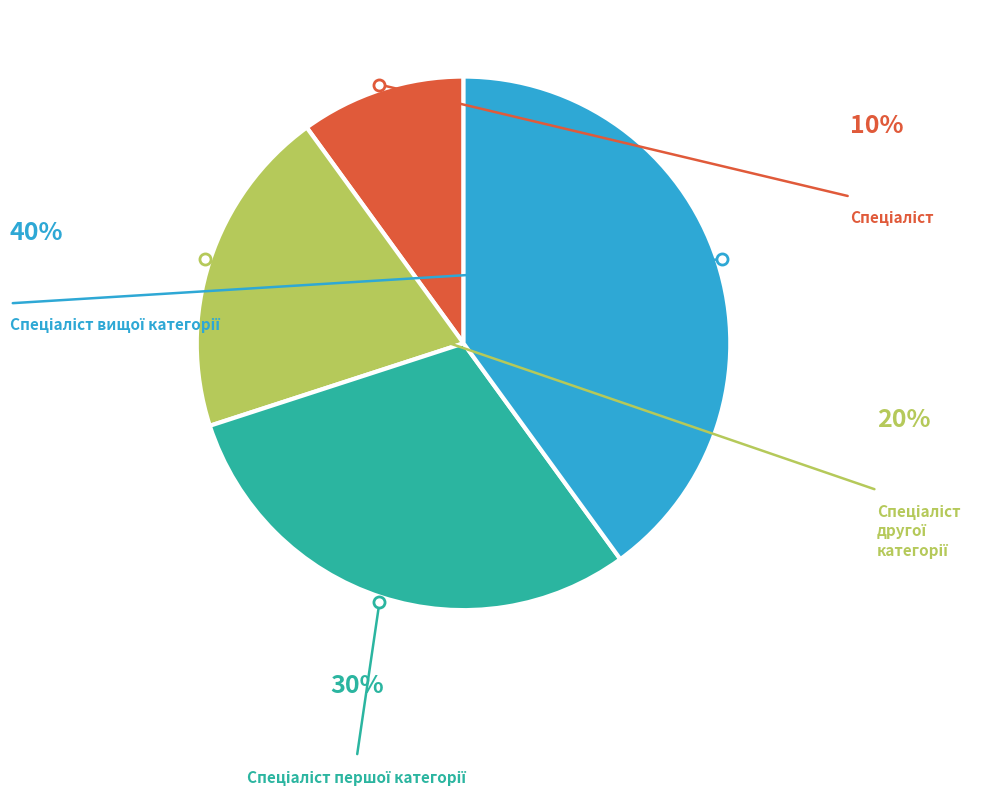

Is there a majority slice in this chart?

No